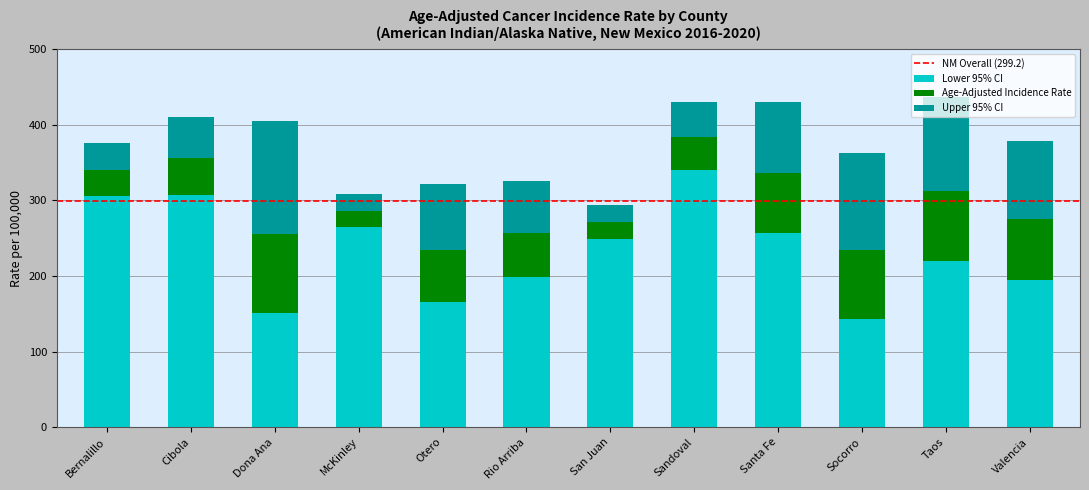

Are the bars grouped side by side (vs. stacked)?

No